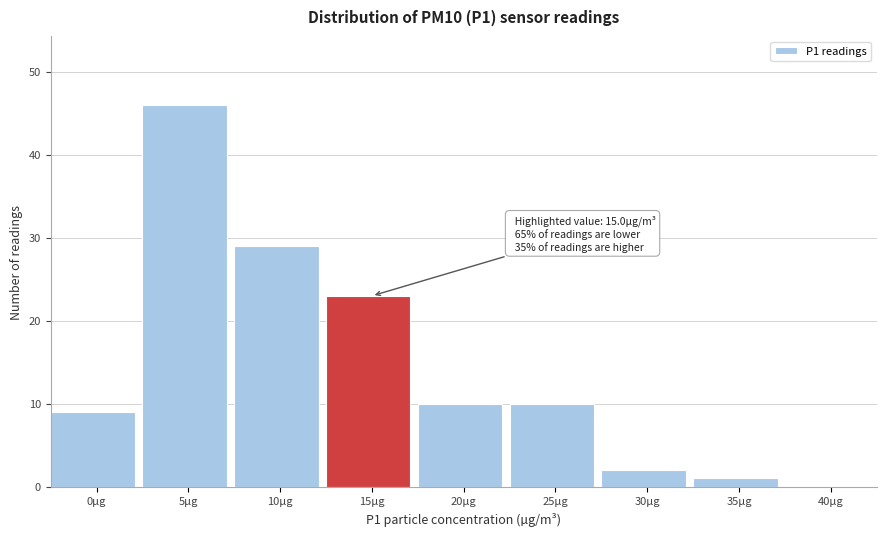

Reading right to left, transcribe all the data shown in this chart.

40µg=0	35µg=1	30µg=2	25µg=10	20µg=10	15µg=23	10µg=29	5µg=46	0µg=9